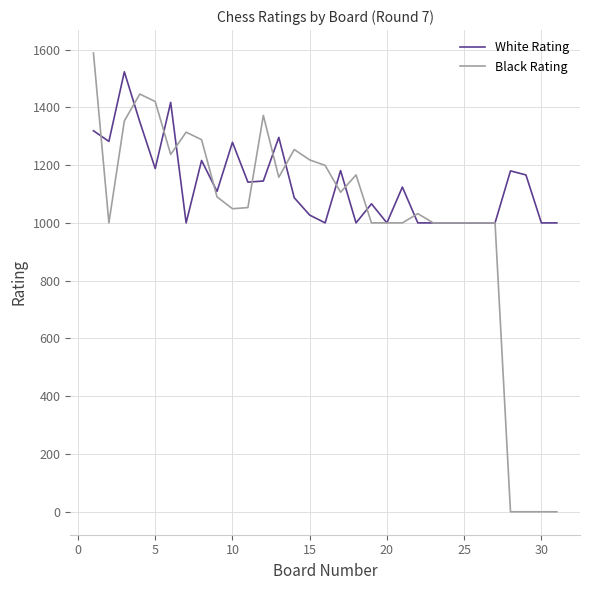

Which series has the largest range (max minus min)?

Black Rating